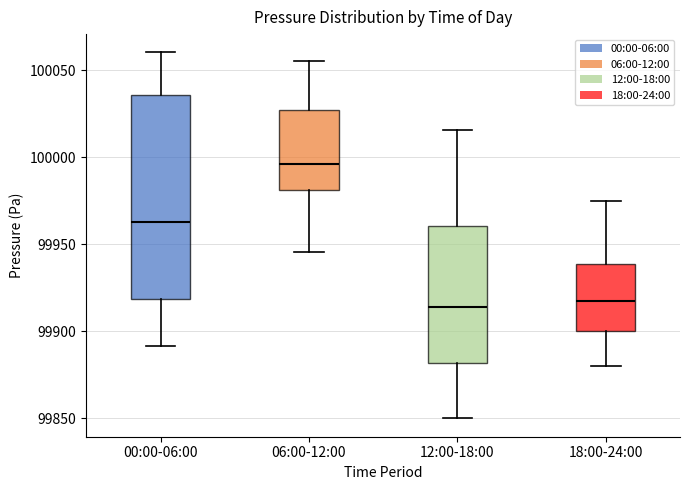

Reading left to right, read every box against the y-axis: the position of its median line, the range the box covers, and the ends of its whiskers. The values are not printed on the chart, so give them approximately, as read against the axis.

00:00-06:00: median 99965, box 99920 to 100035, whiskers 99890 to 100060
06:00-12:00: median 99995, box 99980 to 100025, whiskers 99945 to 100055
12:00-18:00: median 99915, box 99880 to 99960, whiskers 99850 to 100015
18:00-24:00: median 99920, box 99900 to 99940, whiskers 99880 to 99975